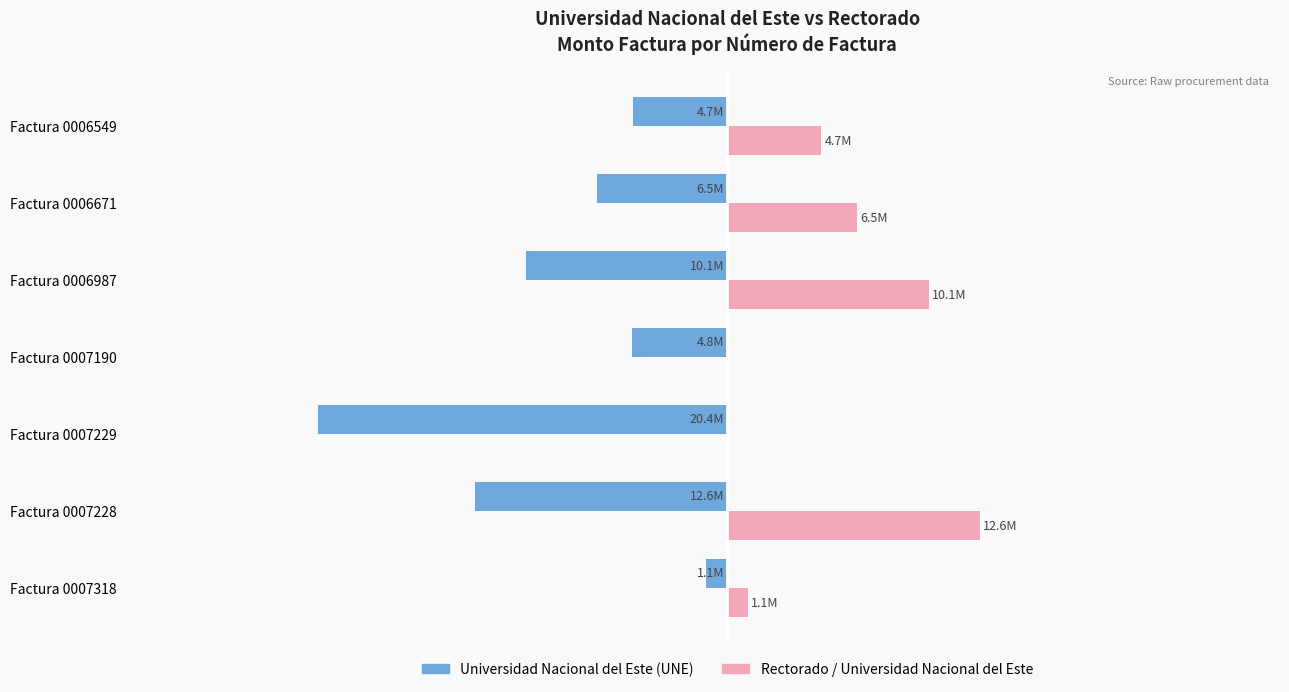

What are all the series names shown in the legend?

Universidad Nacional del Este (UNE), Rectorado / Universidad Nacional del Este